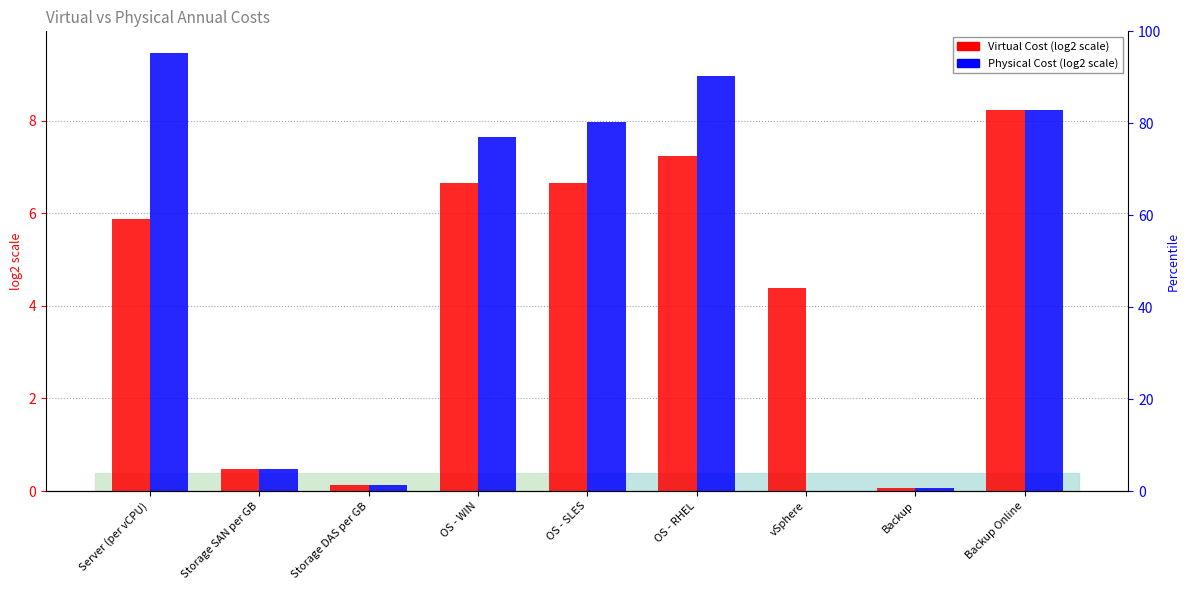

What is the difference between the second highest and second lowest values in the Physical Cost (log2) series?

8.9